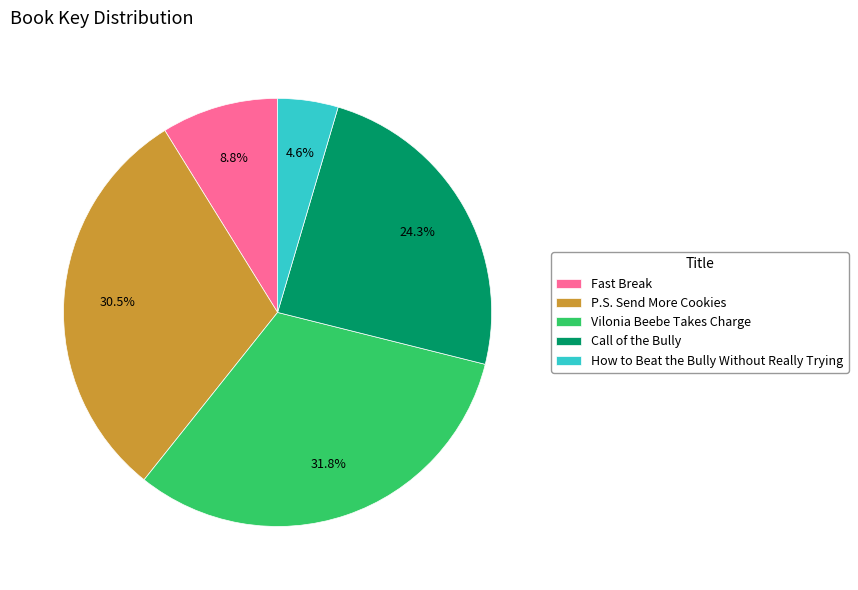

Which has a higher value, How to Beat the Bully Without Really Trying or Fast Break?

Fast Break